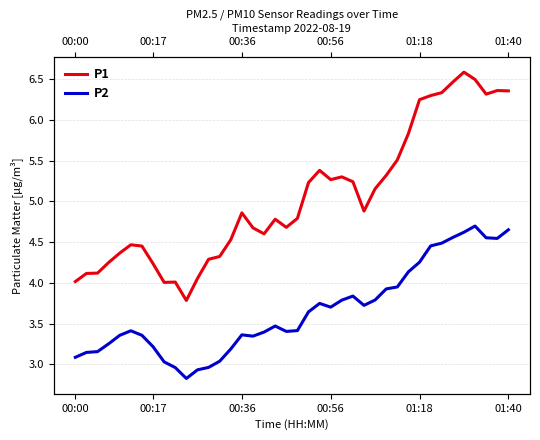

Rank the series by their maximum value, from highest to lowest.

P1, P2